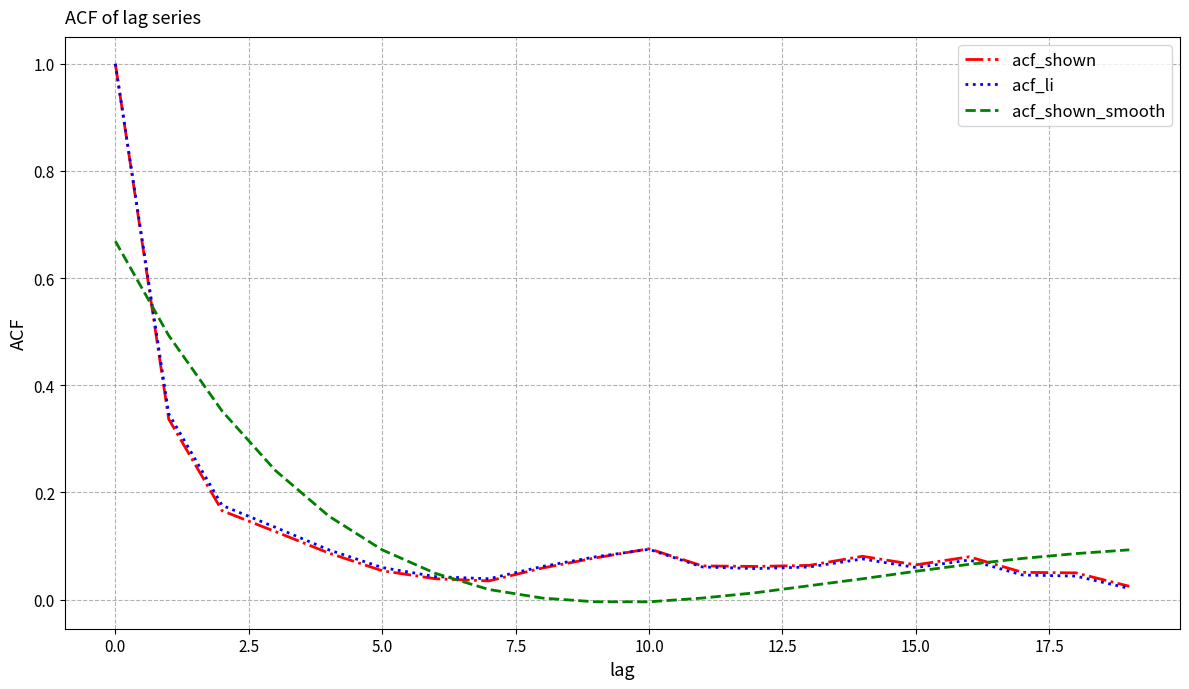

After their last crossing, which series has the higher values: acf_shown_smooth or acf_li?

acf_shown_smooth